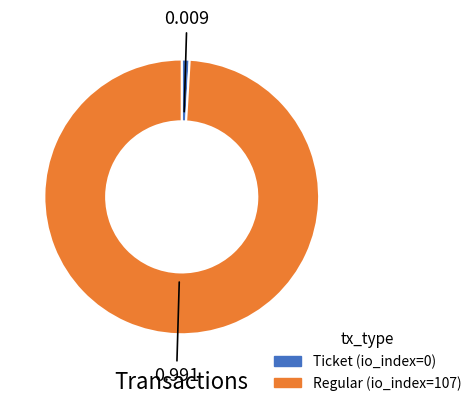

Rank the categories by value from lowest to highest.

Ticket (io_index=0), Regular (io_index=107)